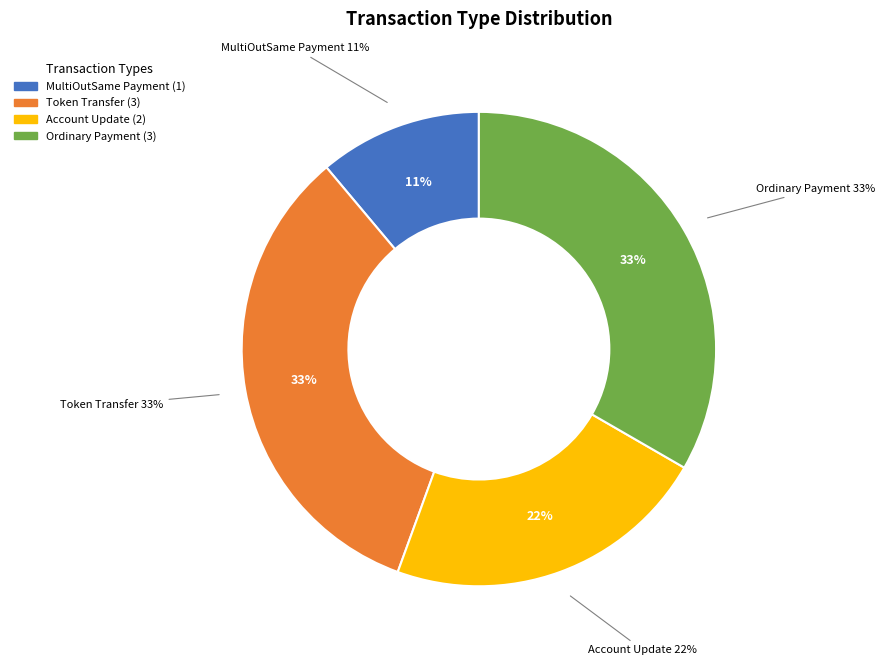

Approximately how many times larger is the value at Token Transfer compared to Token Transfer?

1.0